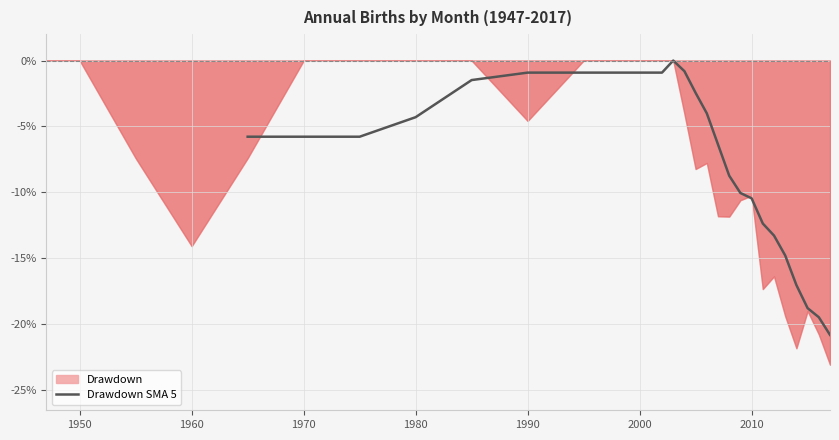

How many values exceed -5?

11